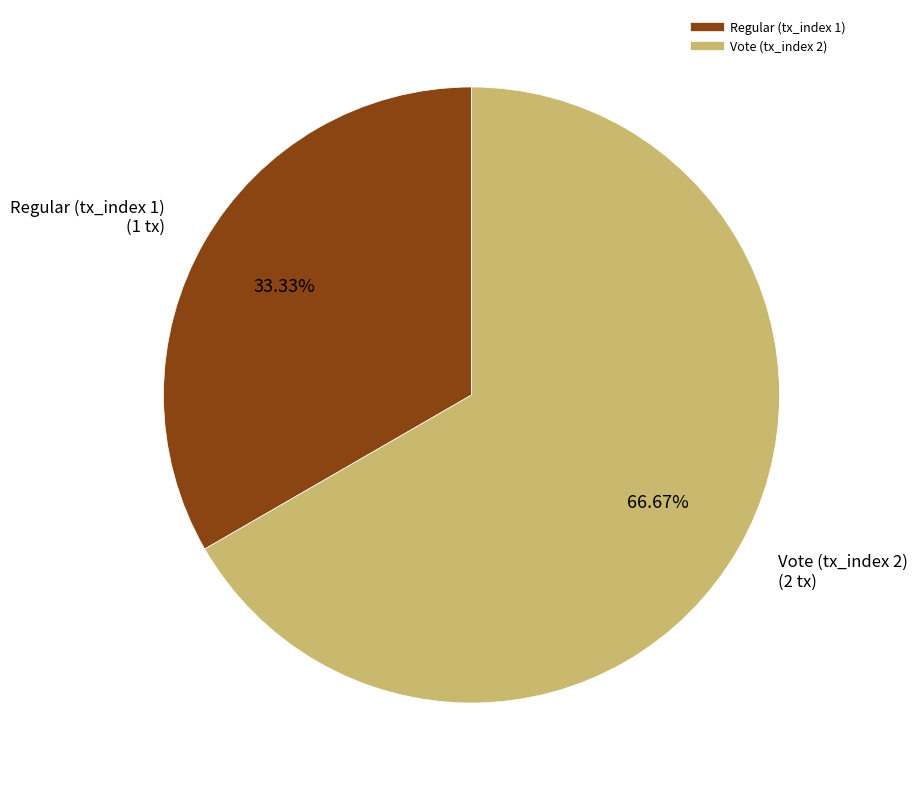

How many slices are in this pie chart?

2